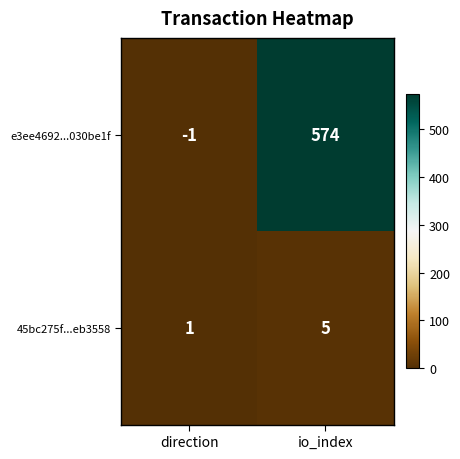

The 45bc275f...eb3558 series shows 2 at direction. True or false?

False